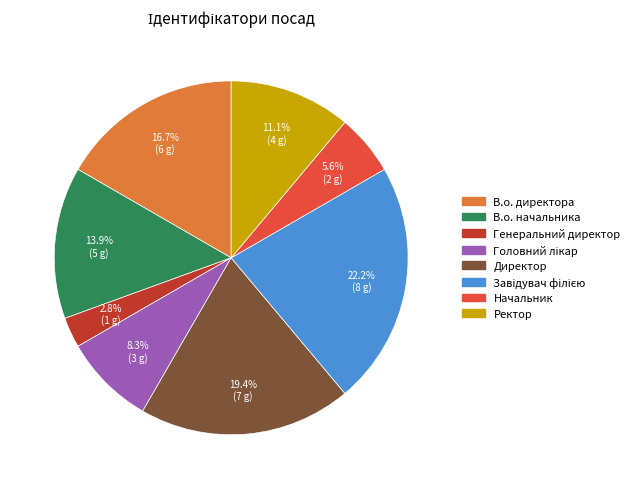

What is the smallest slice in the pie chart?

Генеральний директор